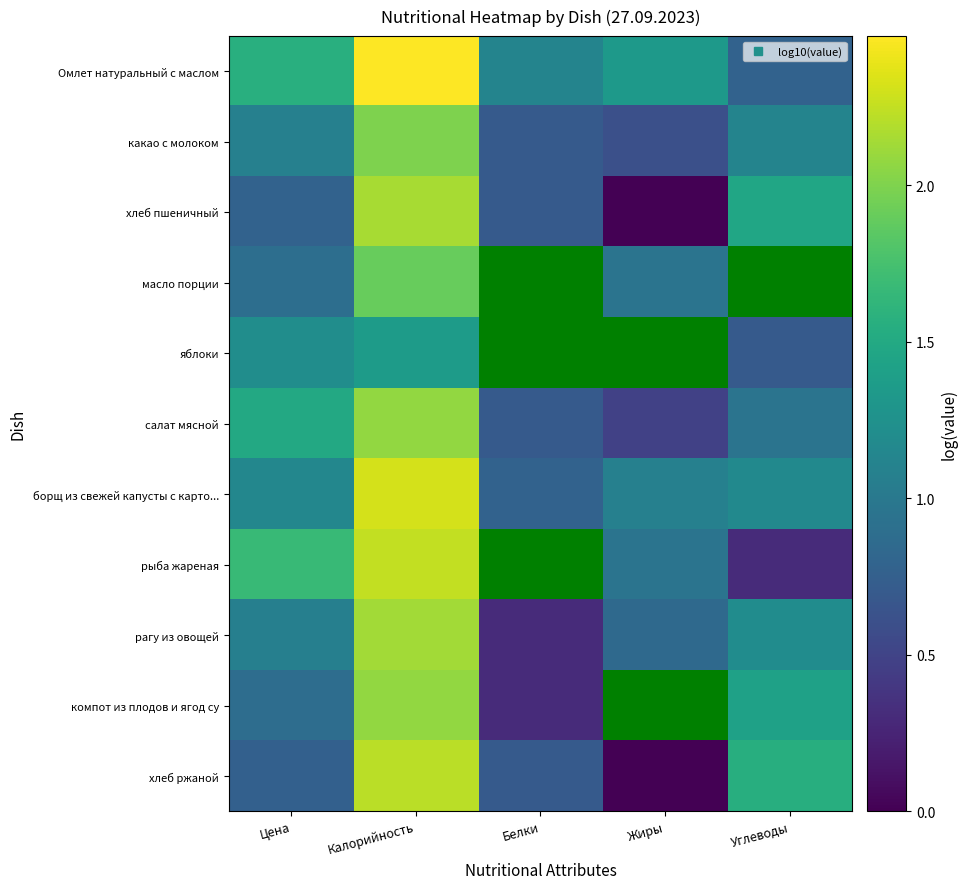

What is the difference between the maximum and minimum values in the борщ из свежей капусты с карто... series?

1.5